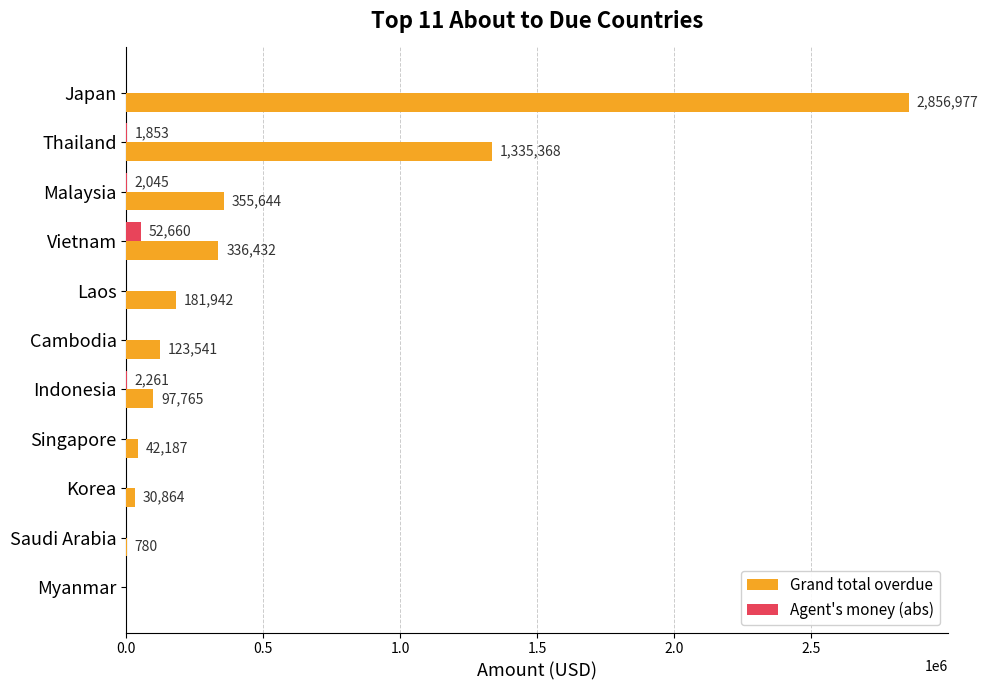

At which category is the sum across all series the highest?

Japan